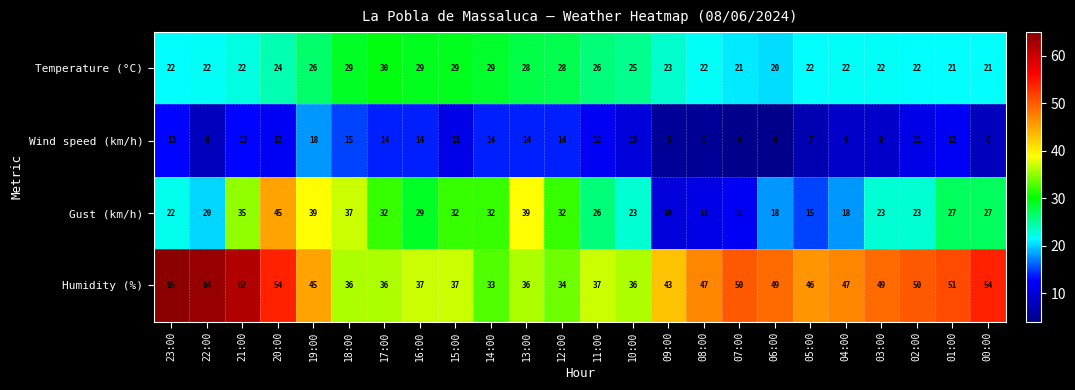

How many Temperature (°C) values are between 22 and 28?

15